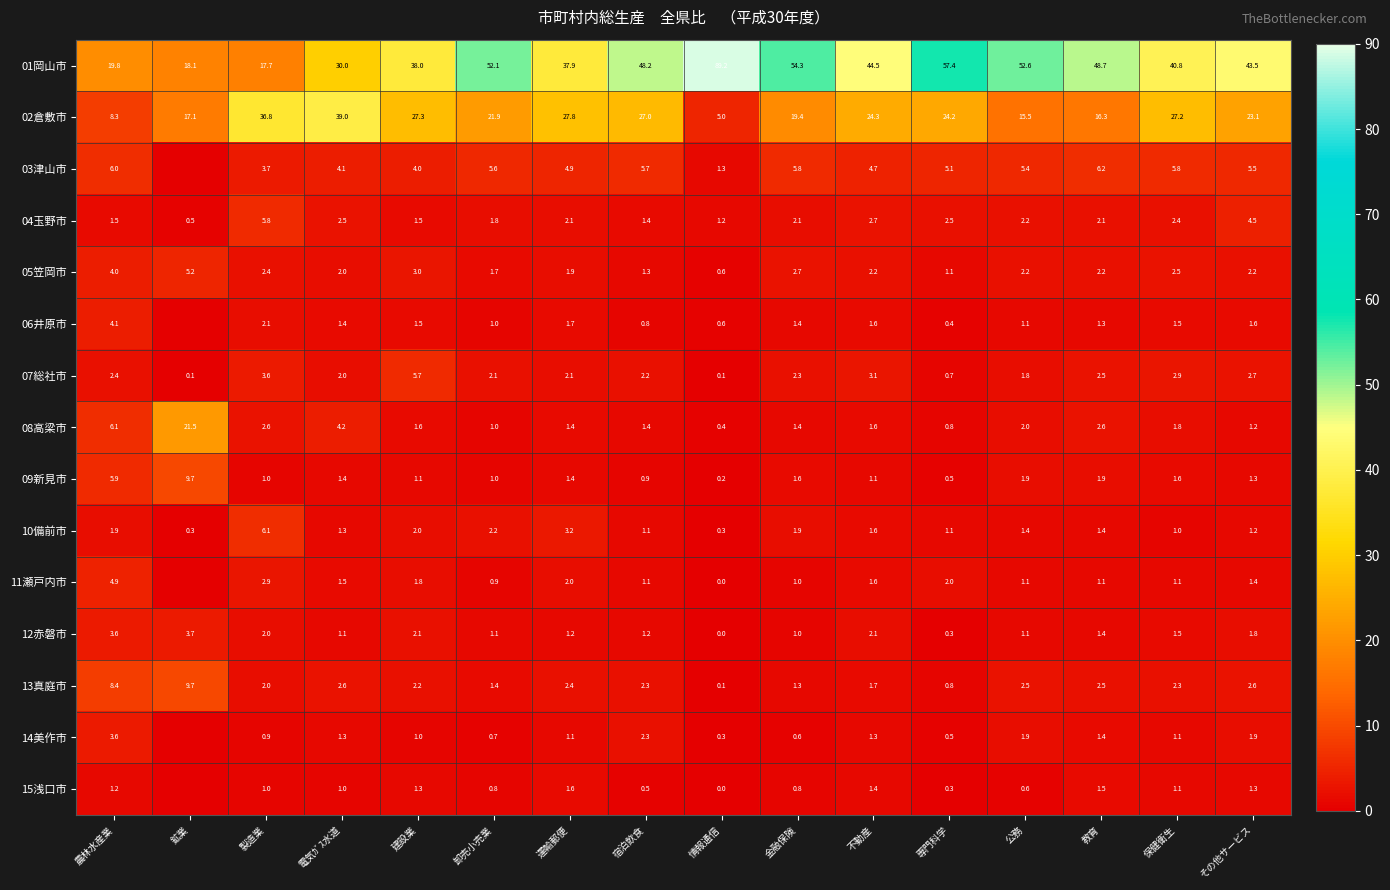

The 11瀬戸内市 series shows 4.3 at 製造業. True or false?

False